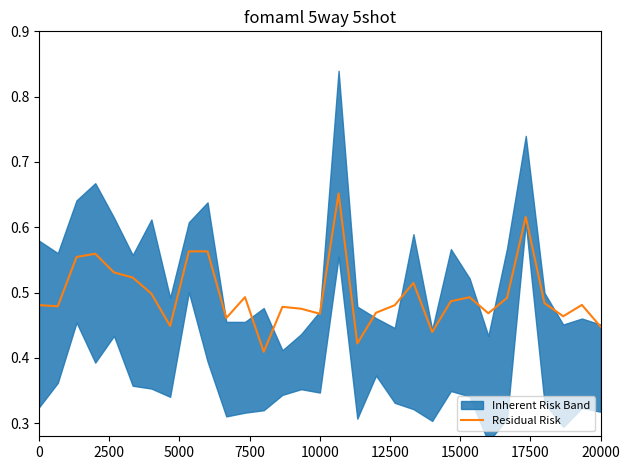

How many interior local valleys (lower than both neighbors) does the data have?

9